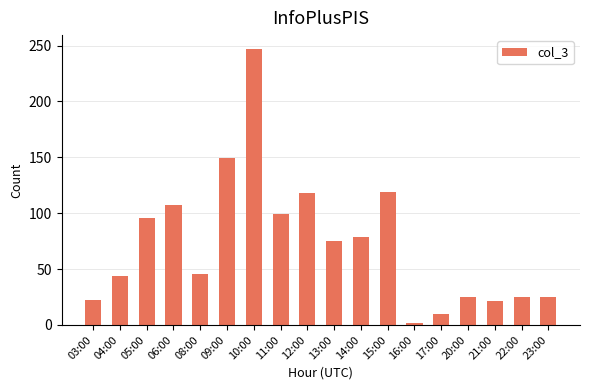

Is it true that the value at 04:00 is 15?

False